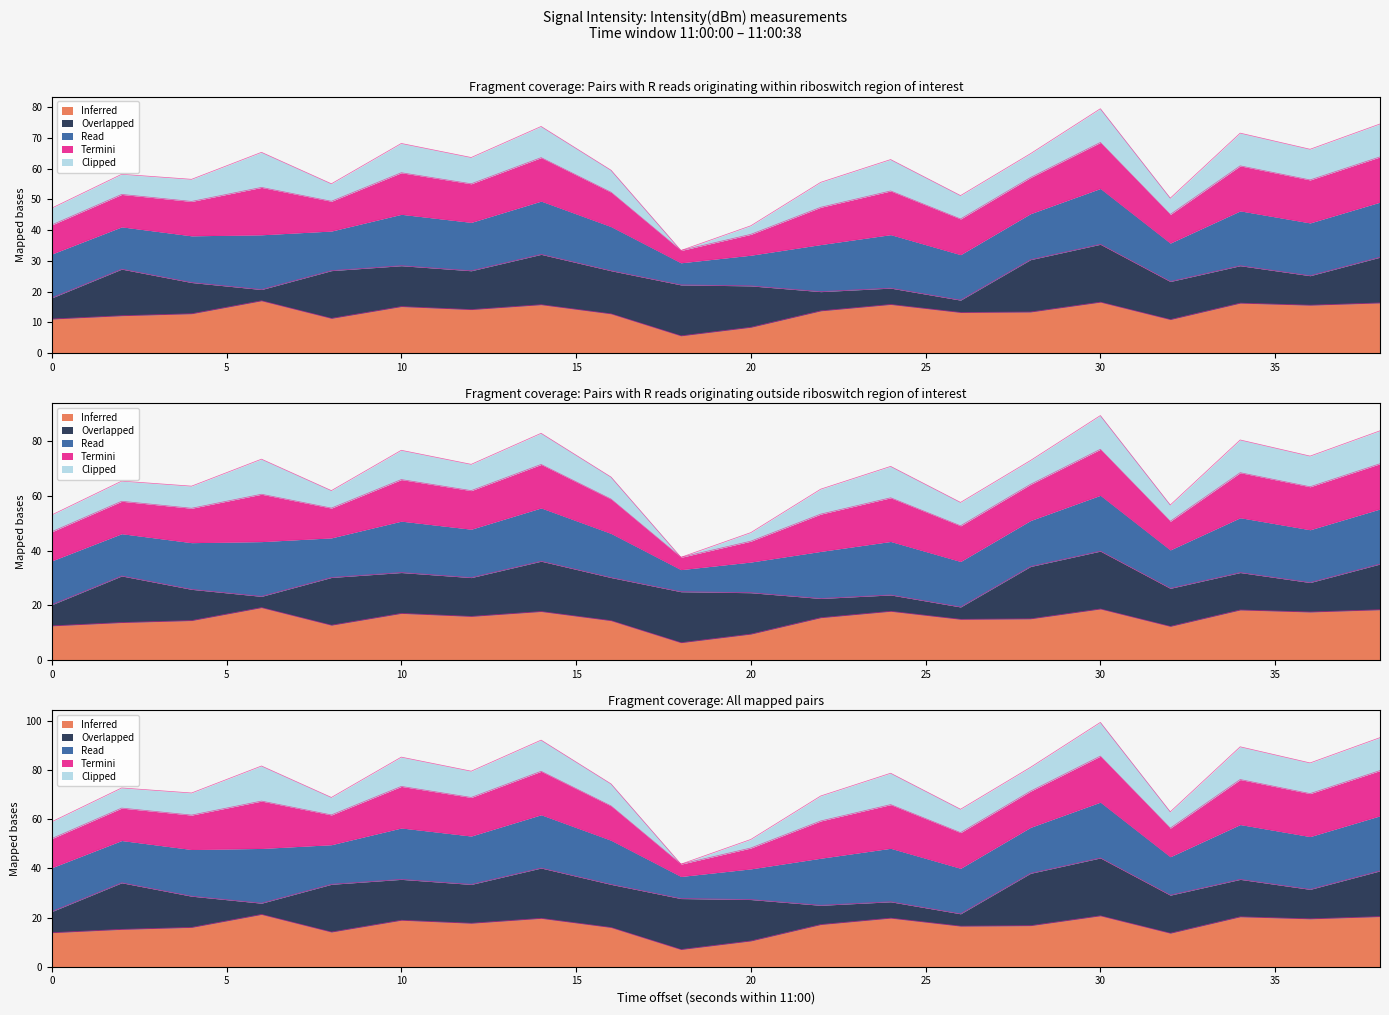

How many values in the Termini series are below 15?

9